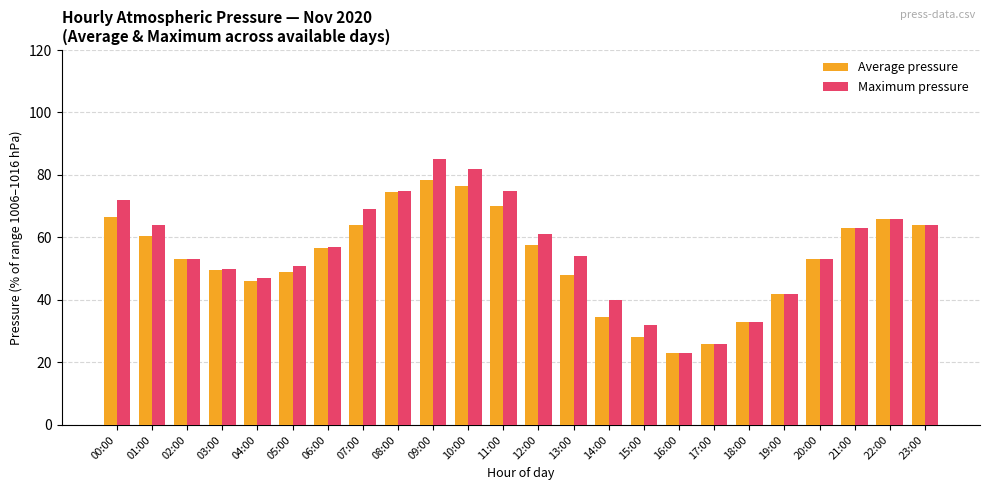

What is the label of the 22nd bar from the left?

21:00